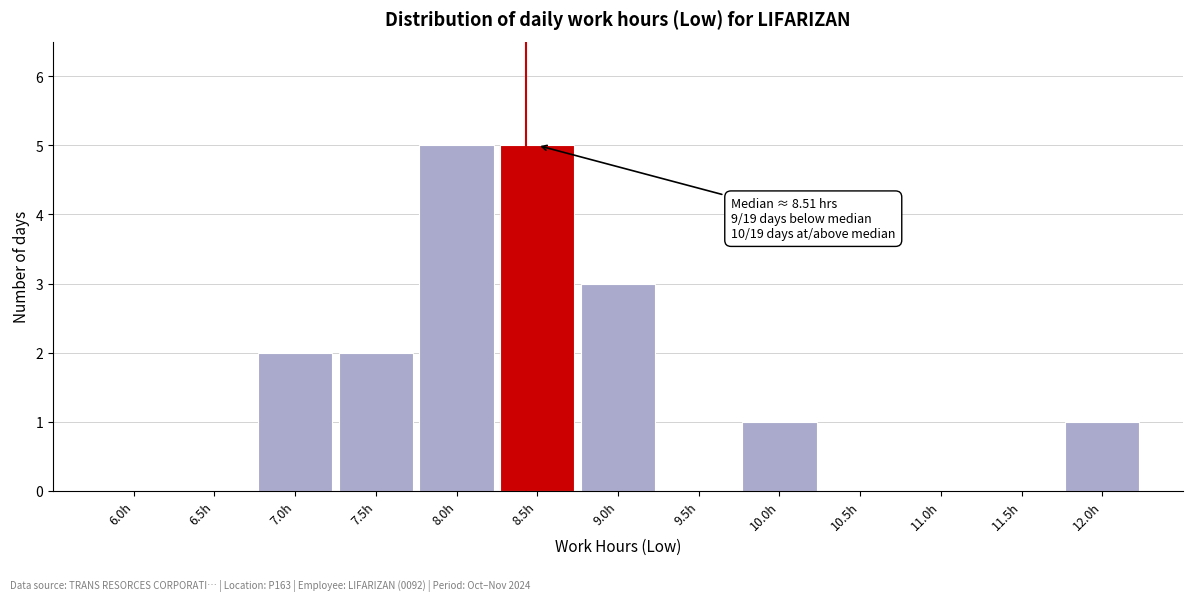

Reading left to right, list all the values displayed in this chart.

6.0h=0	6.5h=0	7.0h=2	7.5h=2	8.0h=5	8.5h=5	9.0h=3	9.5h=0	10.0h=1	10.5h=0	11.0h=0	11.5h=0	12.0h=1